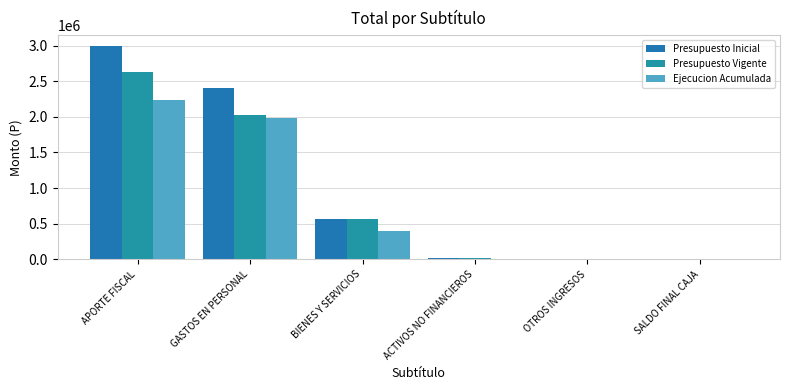

Does the chart contain stacked bars?

No